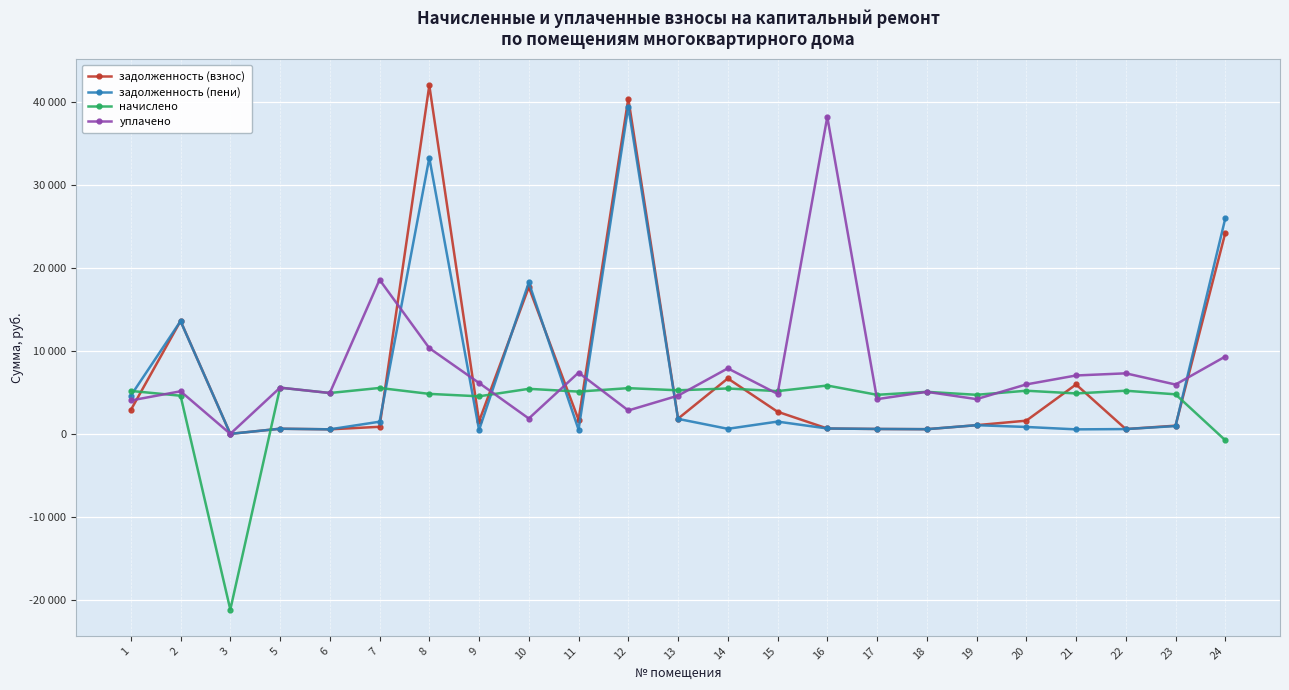

Is it true that задолженность (взнос) equals 5948.3 at 21?

True